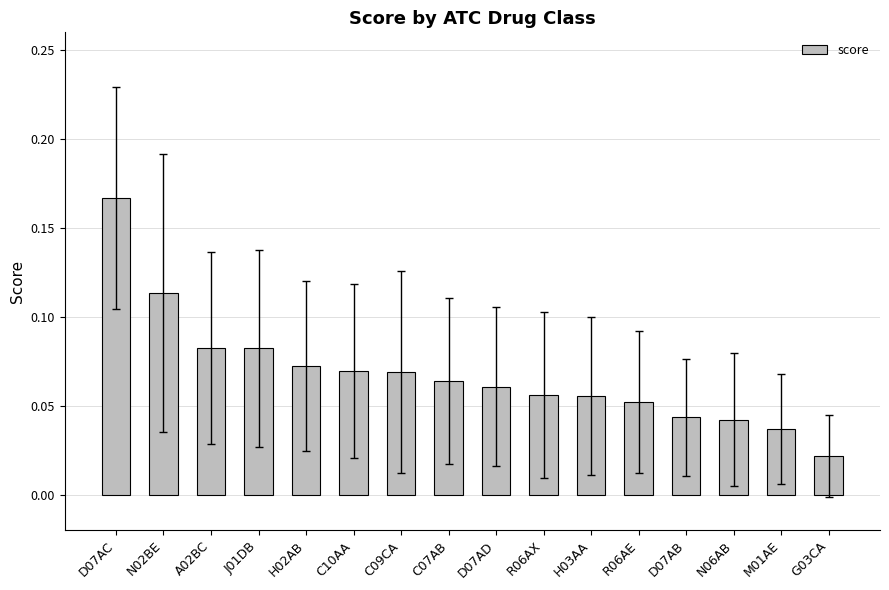

Which has a higher value, M01AE or R06AX?

R06AX